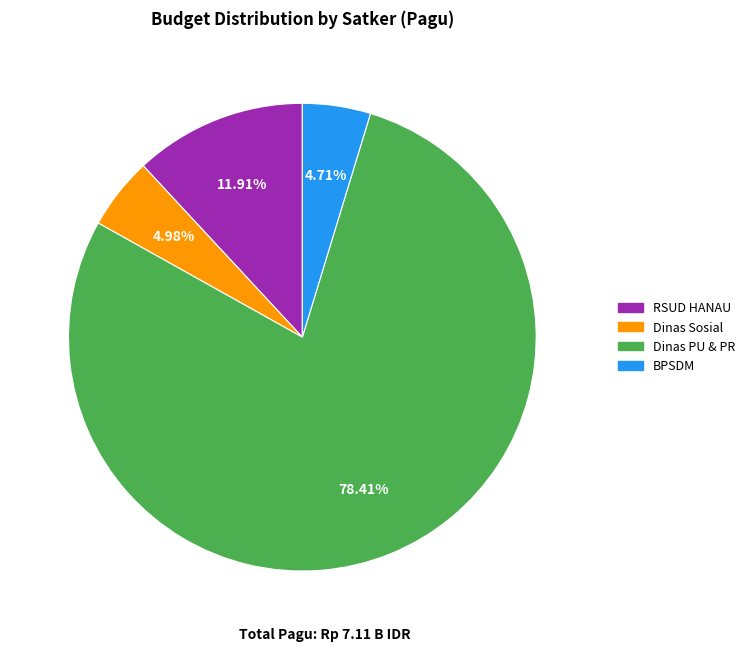

Is there any slice that represents more than half of the pie?

Yes